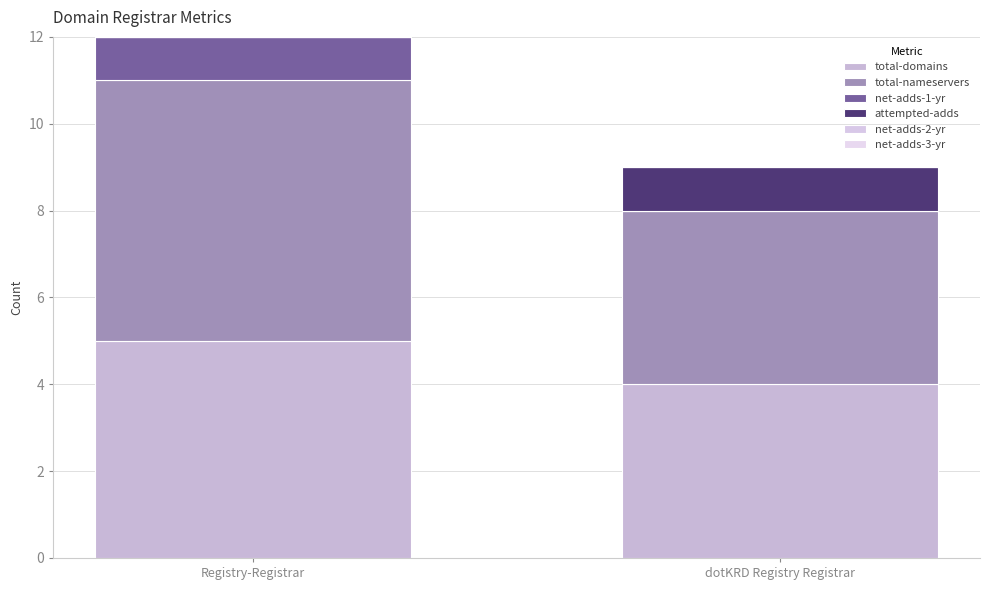

What is the approximate value of attempted-adds at dotKRD Registry Registrar?

1